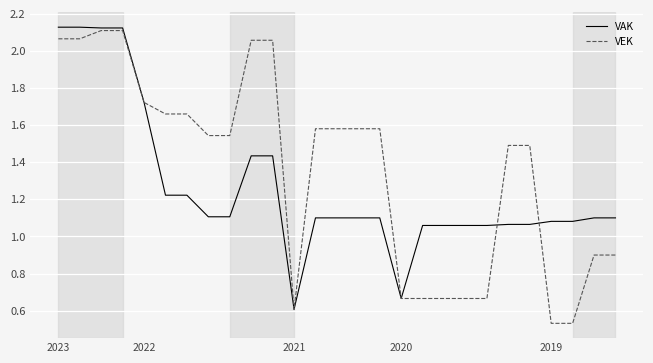

What is the minimum value for VAK?

0.6